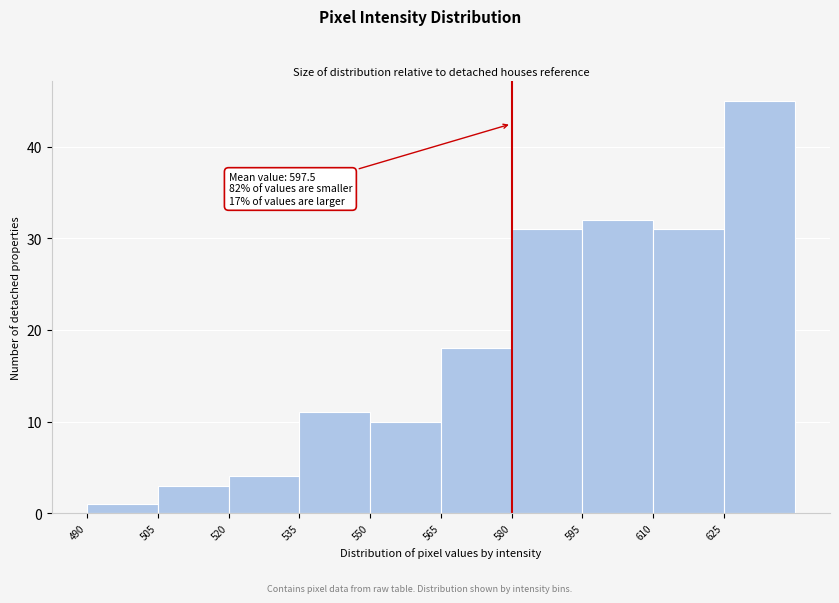

Over which range of the x-axis is the bar tallest?

625 to 640